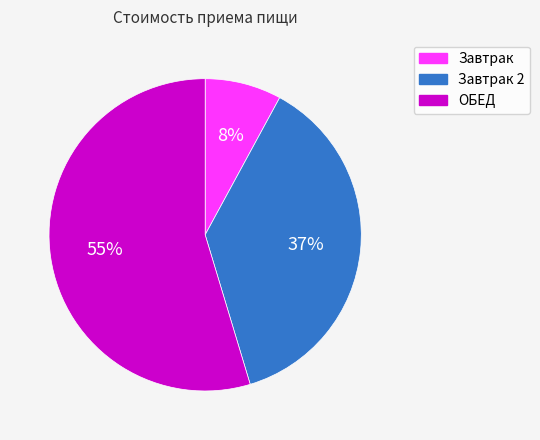

What is the smallest slice in the pie chart?

Завтрак